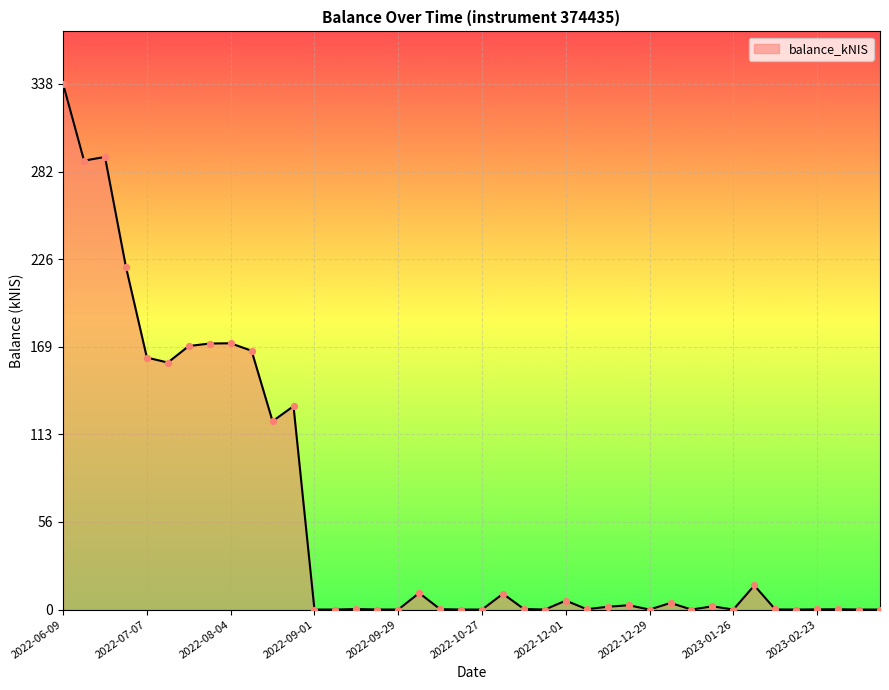

What is the difference between the maximum and minimum values?

338.4